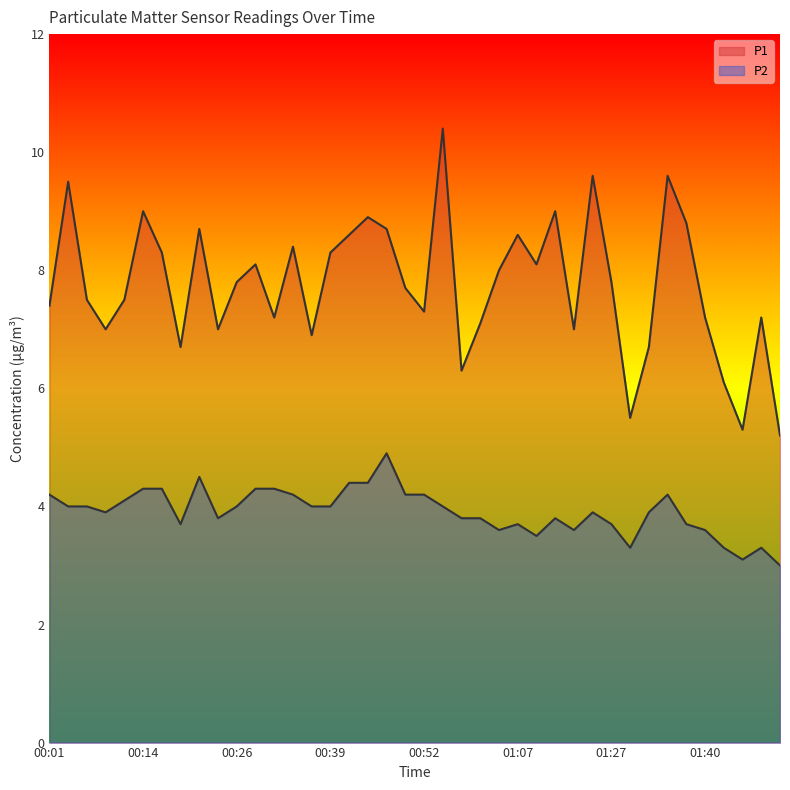

At how many categories does at least one series exceed 6?

37